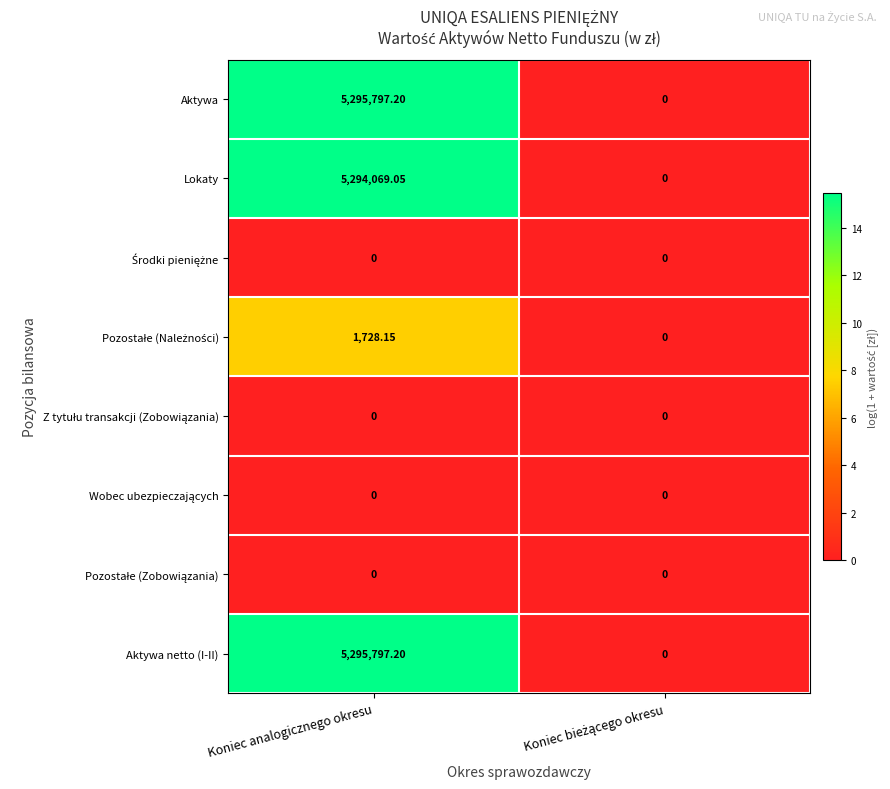

At which category is the sum across all series the highest?

Koniec analogicznego okresu